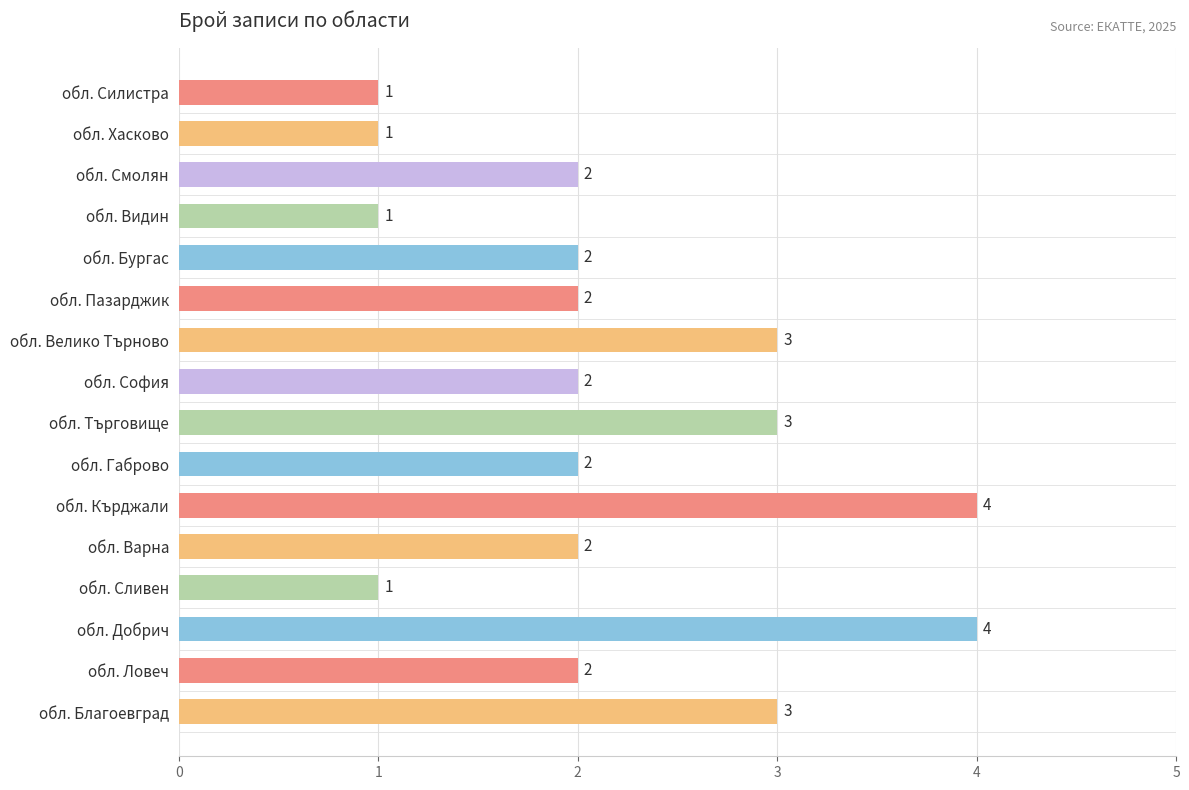

Reading bottom to top, transcribe all the data shown in this chart.

обл. Благоевград=3	обл. Ловеч=2	обл. Добрич=4	обл. Сливен=1	обл. Варна=2	обл. Кърджали=4	обл. Габрово=2	обл. Търговище=3	обл. София=2	обл. Велико Търново=3	обл. Пазарджик=2	обл. Бургас=2	обл. Видин=1	обл. Смолян=2	обл. Хасково=1	обл. Силистра=1